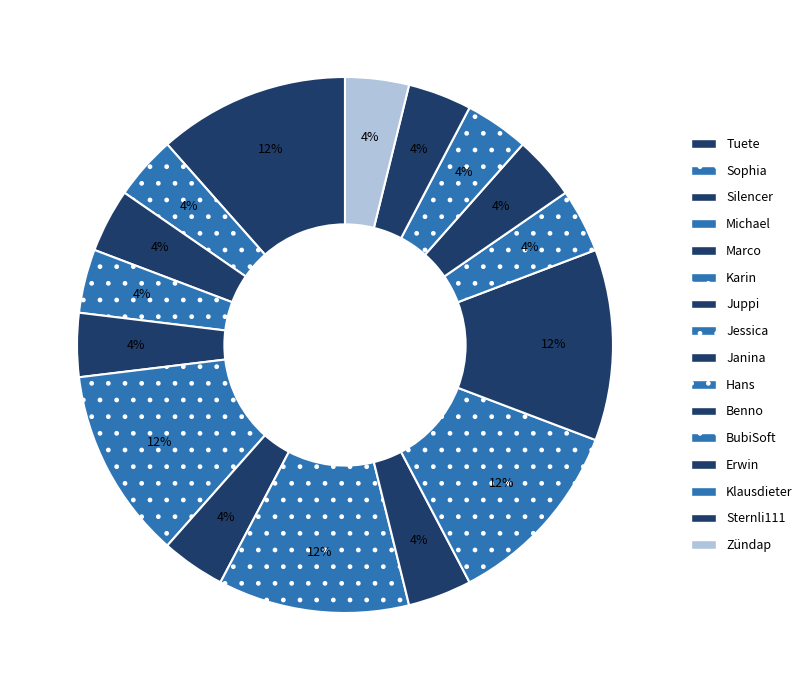

How many segments does this pie chart have?

16